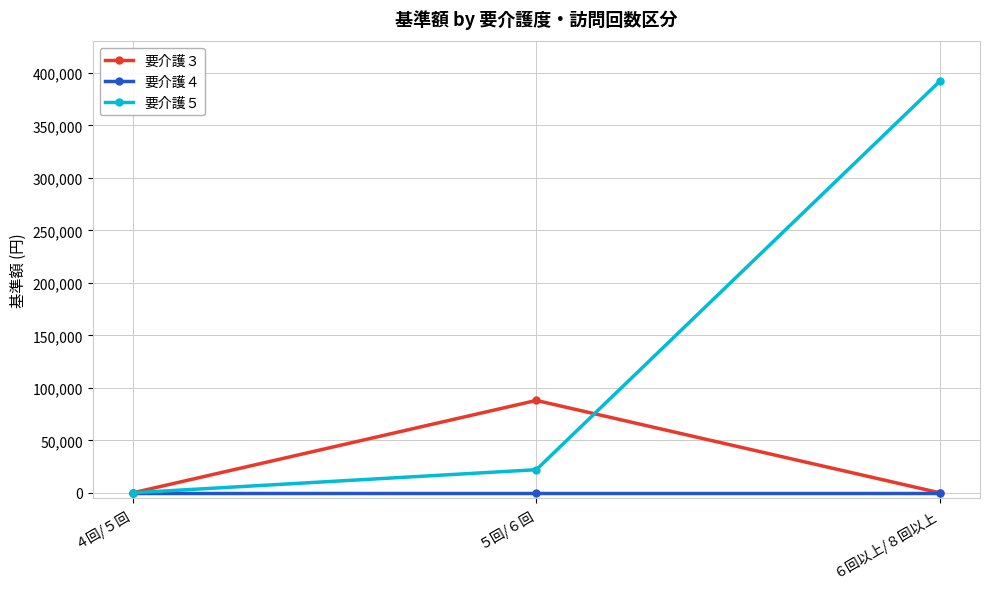

What position from the right is ４回/５回?

3